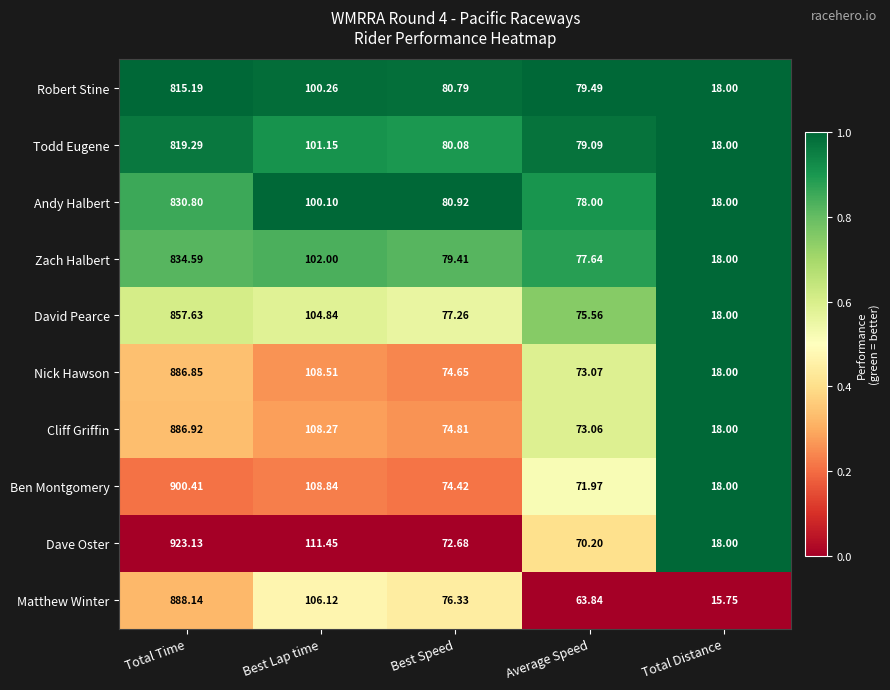

Between Total Time and Best Speed, which series saw the biggest shift?

Dave Oster